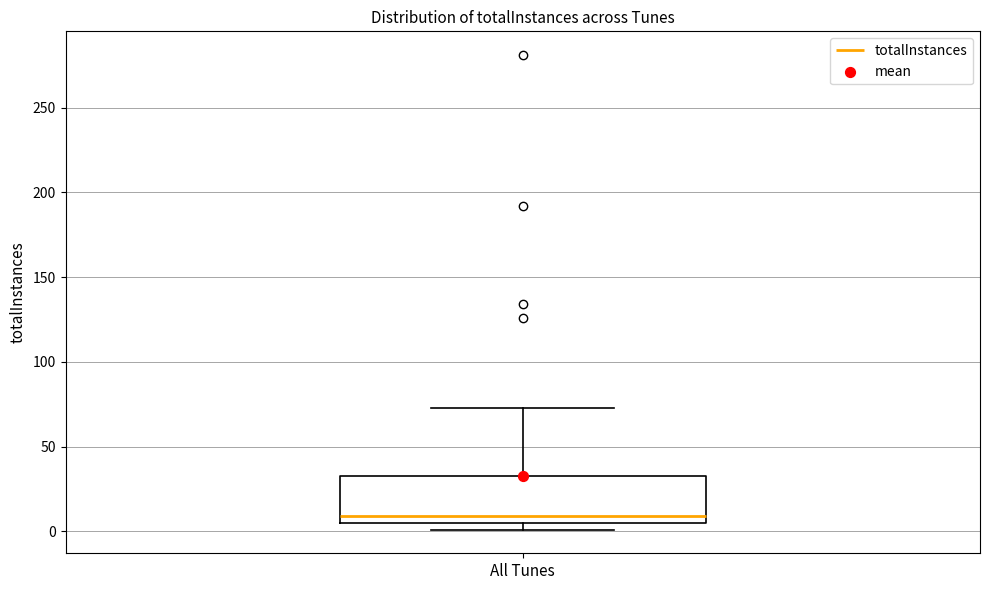

Where does the median line of the box for All Tunes sit on the y-axis? The values are not printed on the chart, so give them approximately, as read against the axis.

10